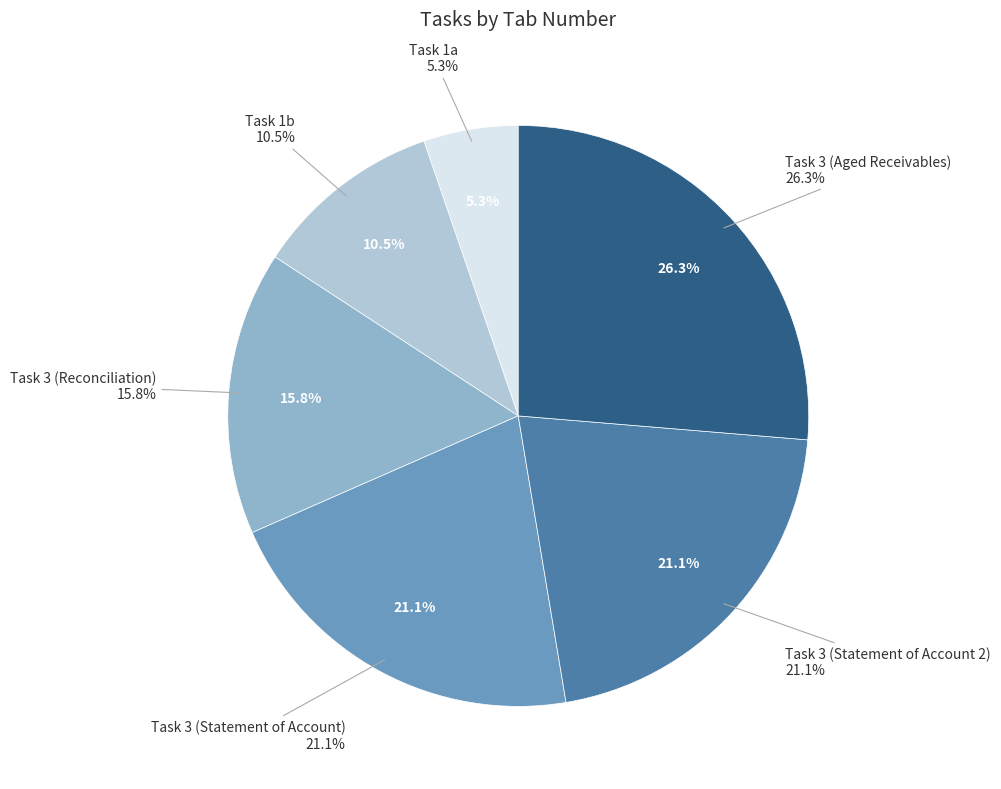

How many slices are in this pie chart?

6